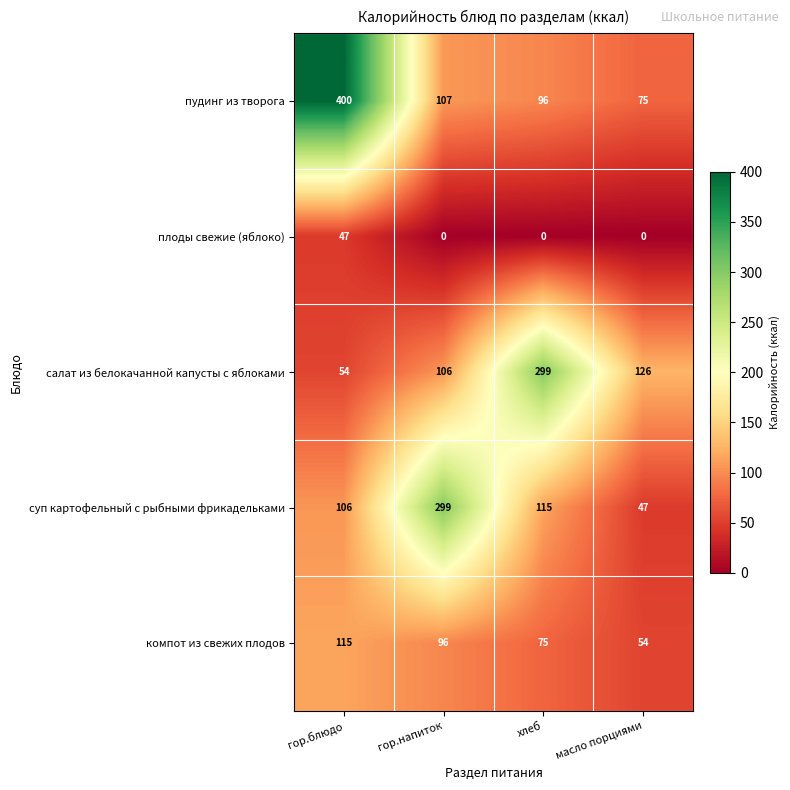

Rank the series at гор.напиток from lowest to highest value.

плоды свежие (яблоко), компот из свежих плодов, салат из белокачанной капусты с яблоками, пудинг из творога, суп картофельный с рыбными фрикадельками